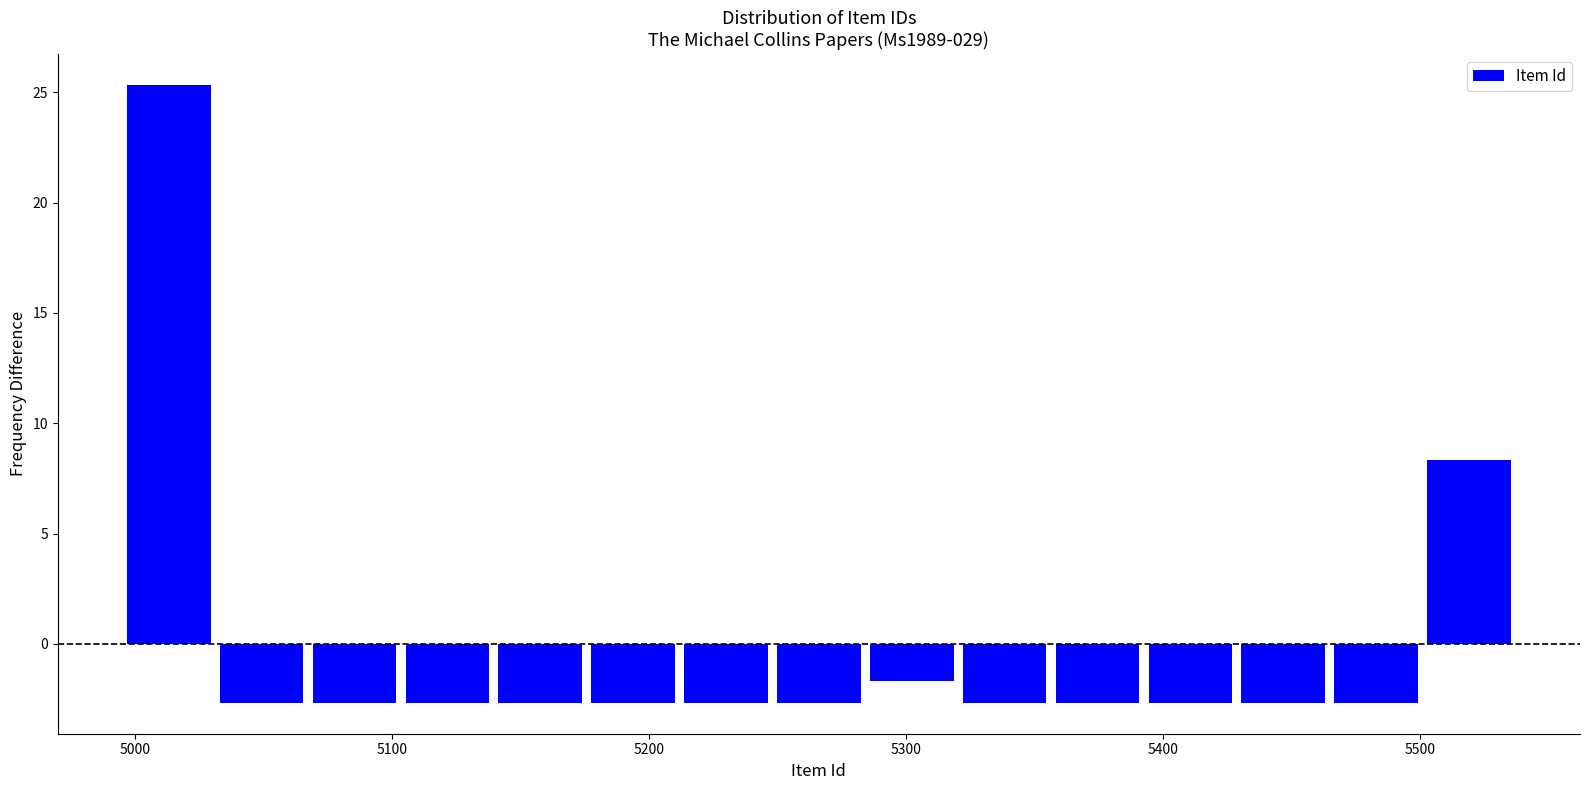

Around what value on the x-axis is the tallest bar? Give the approximate position of its centre, as read against the axis.

5010